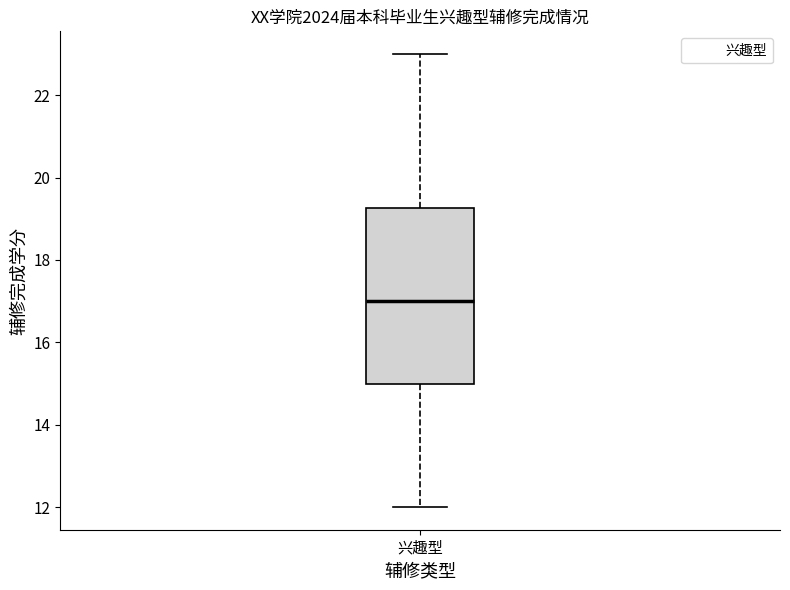

Read this box plot against the y-axis: the position of the median line, the range covered by the box, and the ends of both whiskers. The values are not printed on the chart, so give them approximately, as read against the axis.

median 17.0, box 15.0 to 19.2, whiskers 12.0 to 23.0